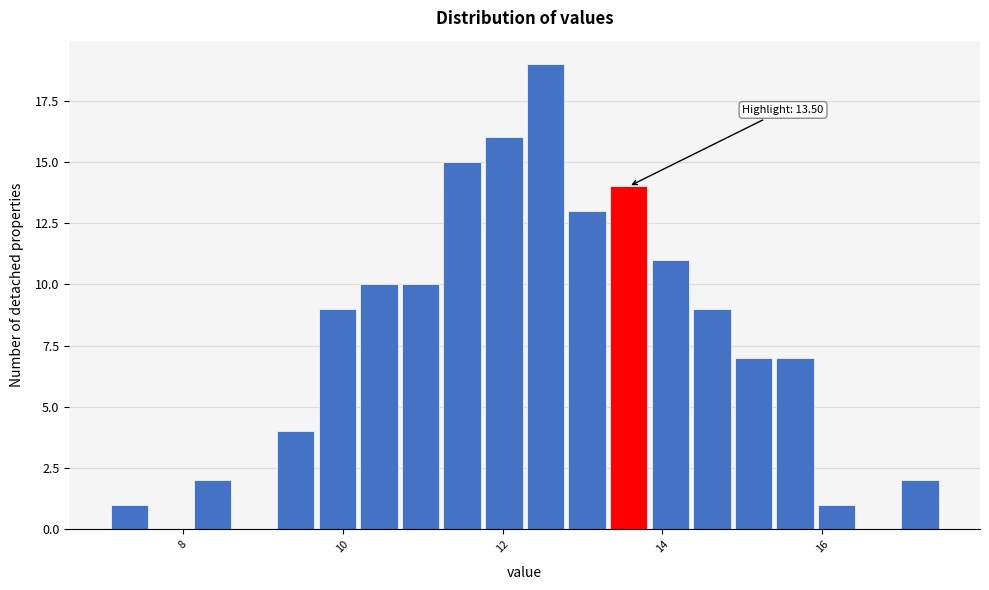

Read against the x-axis, roughly where is the centre of the tallest bar?

12.6